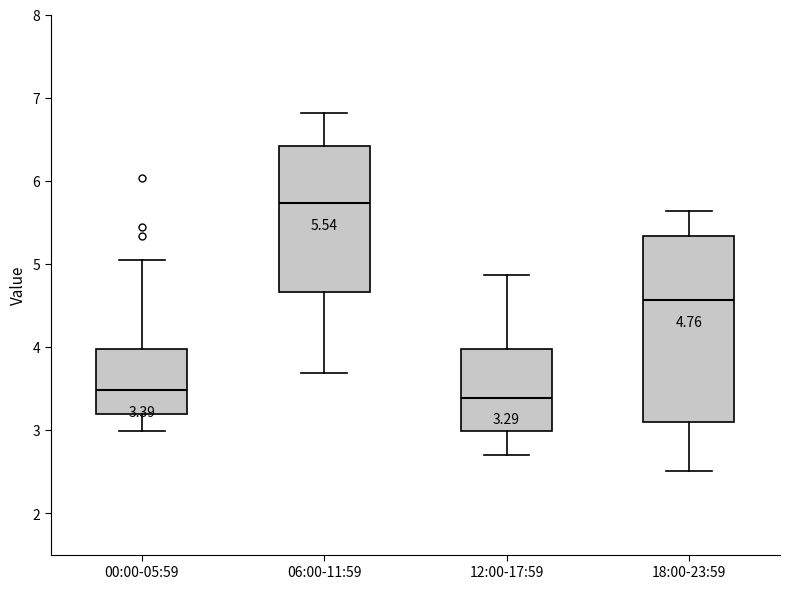

Which box is the tallest, from its lower edge to its upper edge?

18:00-23:59